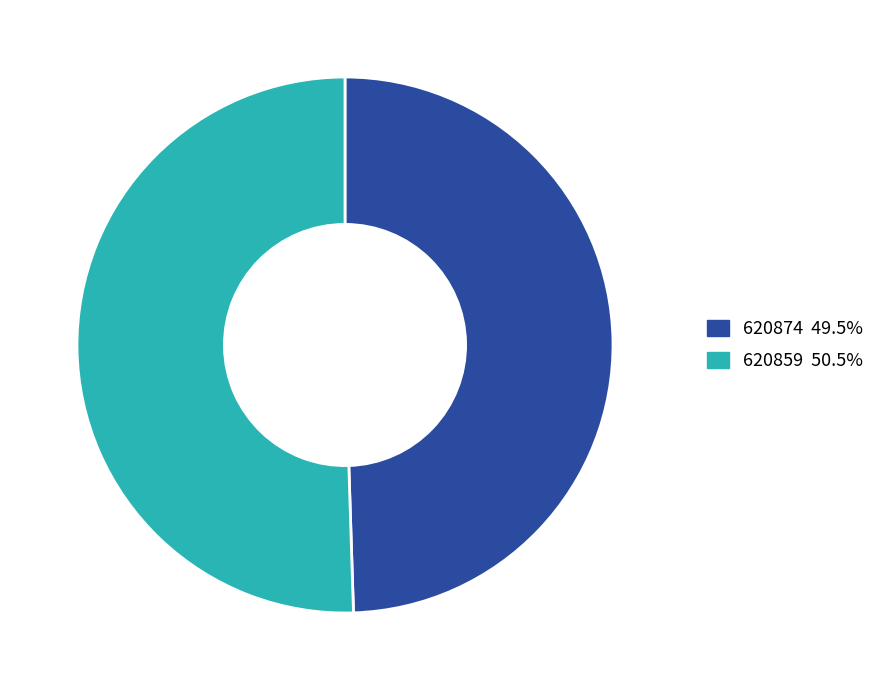

Which category has the smallest portion of the pie?

620874